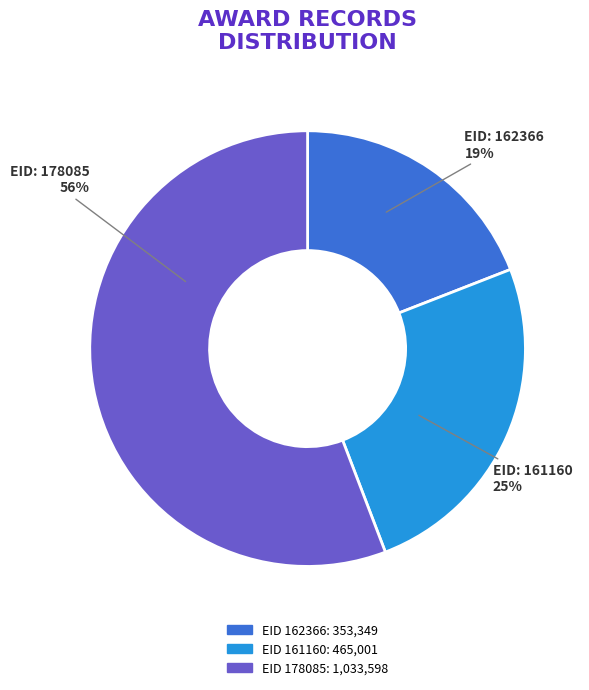

Is there any slice that represents more than half of the pie?

Yes